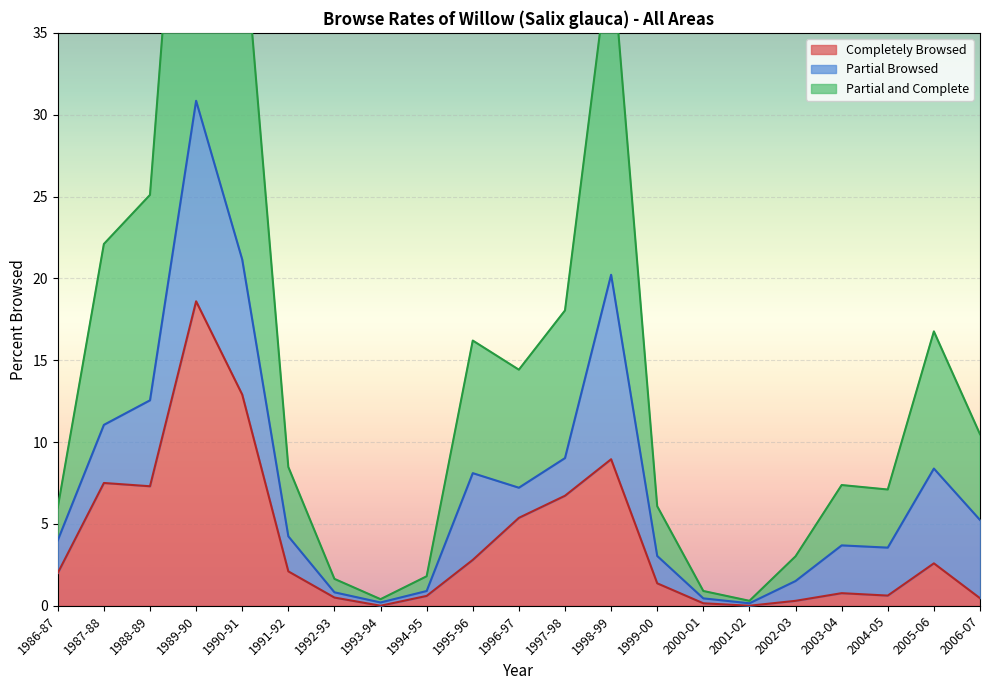

What is the sum of all Completely Browsed values?

81.6